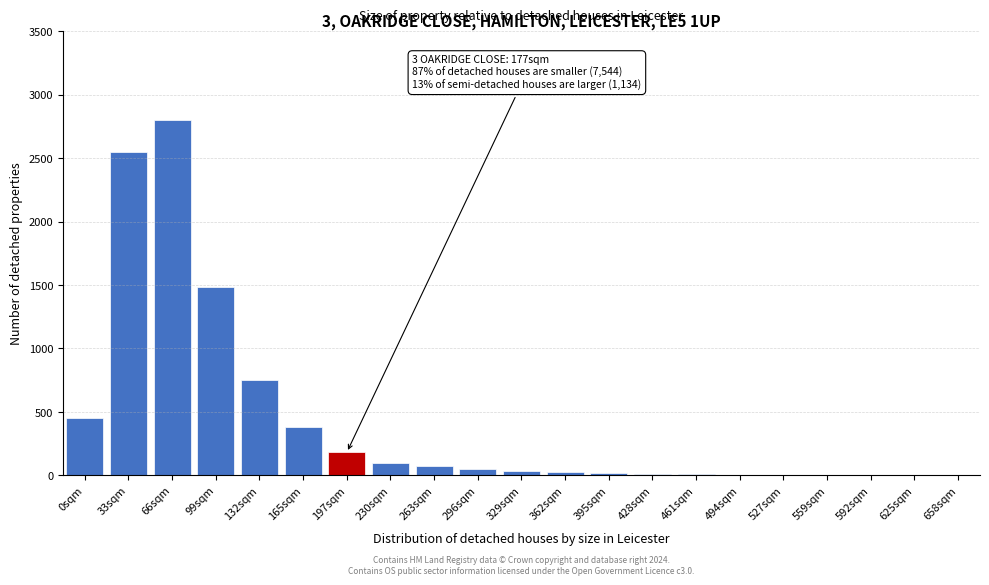

Which category has the highest value across all series?

66sqm